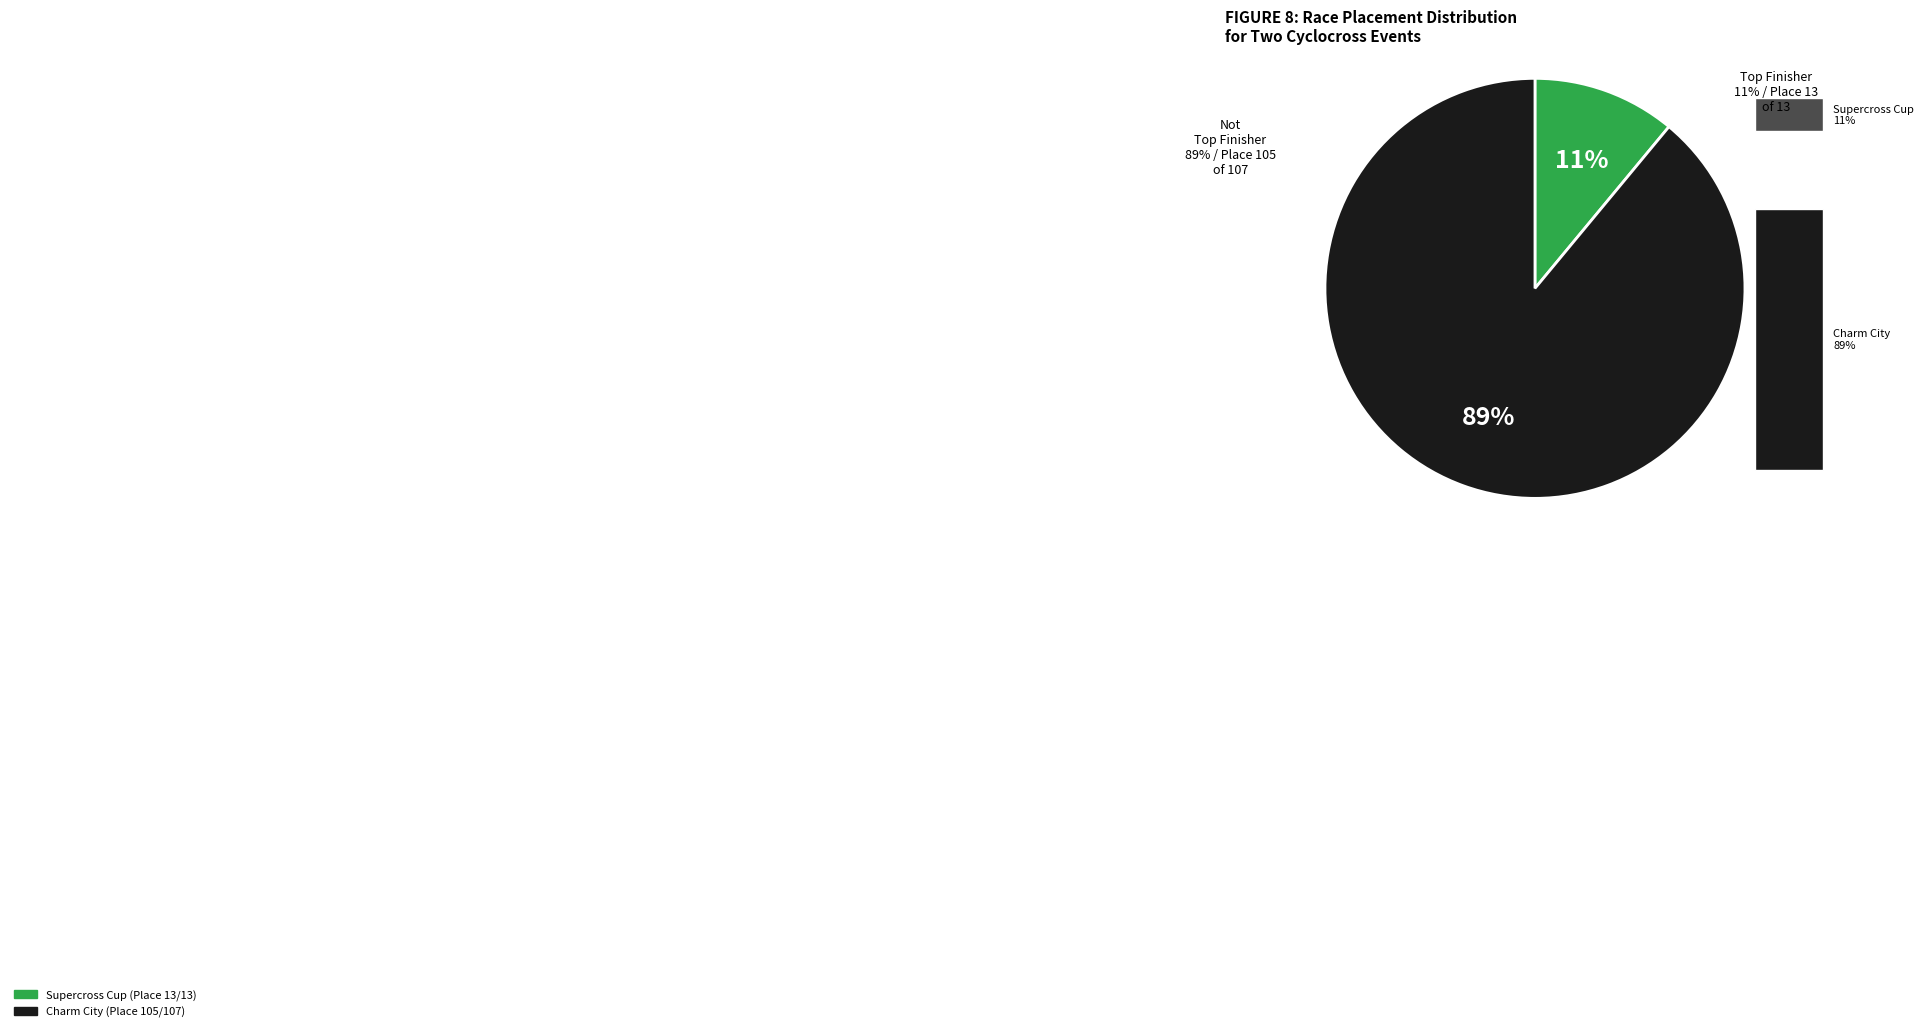

How many segments does this pie chart have?

2